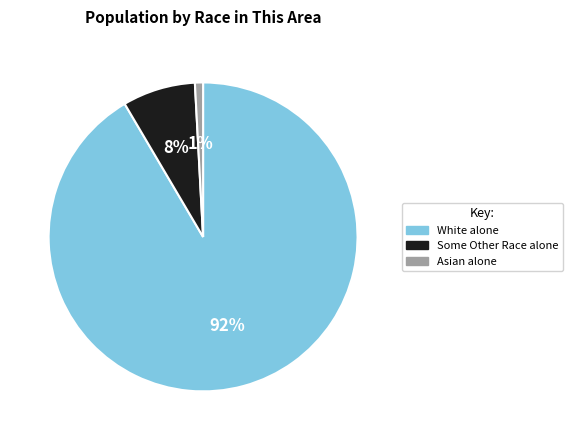

To the nearest percent, what is the average slice percentage?

33%